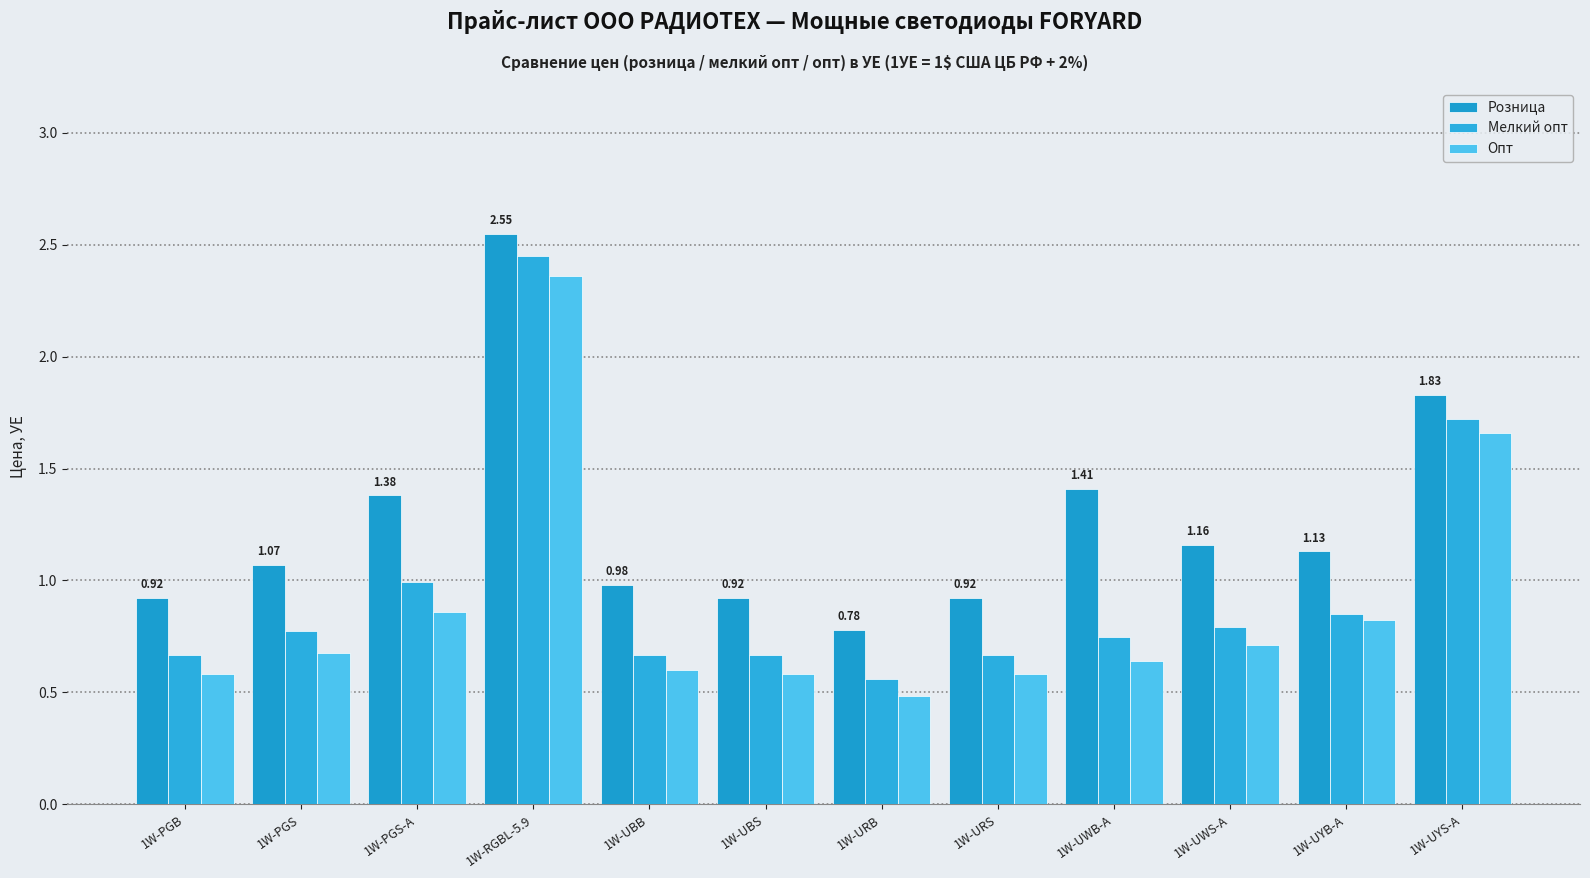

Rank the categories by Мелкий опт value from highest to lowest.

1W-RGBL-5.9, 1W-UYS-A, 1W-PGS-A, 1W-UYB-A, 1W-UWS-A, 1W-PGS, 1W-UWB-A, 1W-PGB, 1W-UBS, 1W-URS, 1W-UBB, 1W-URB